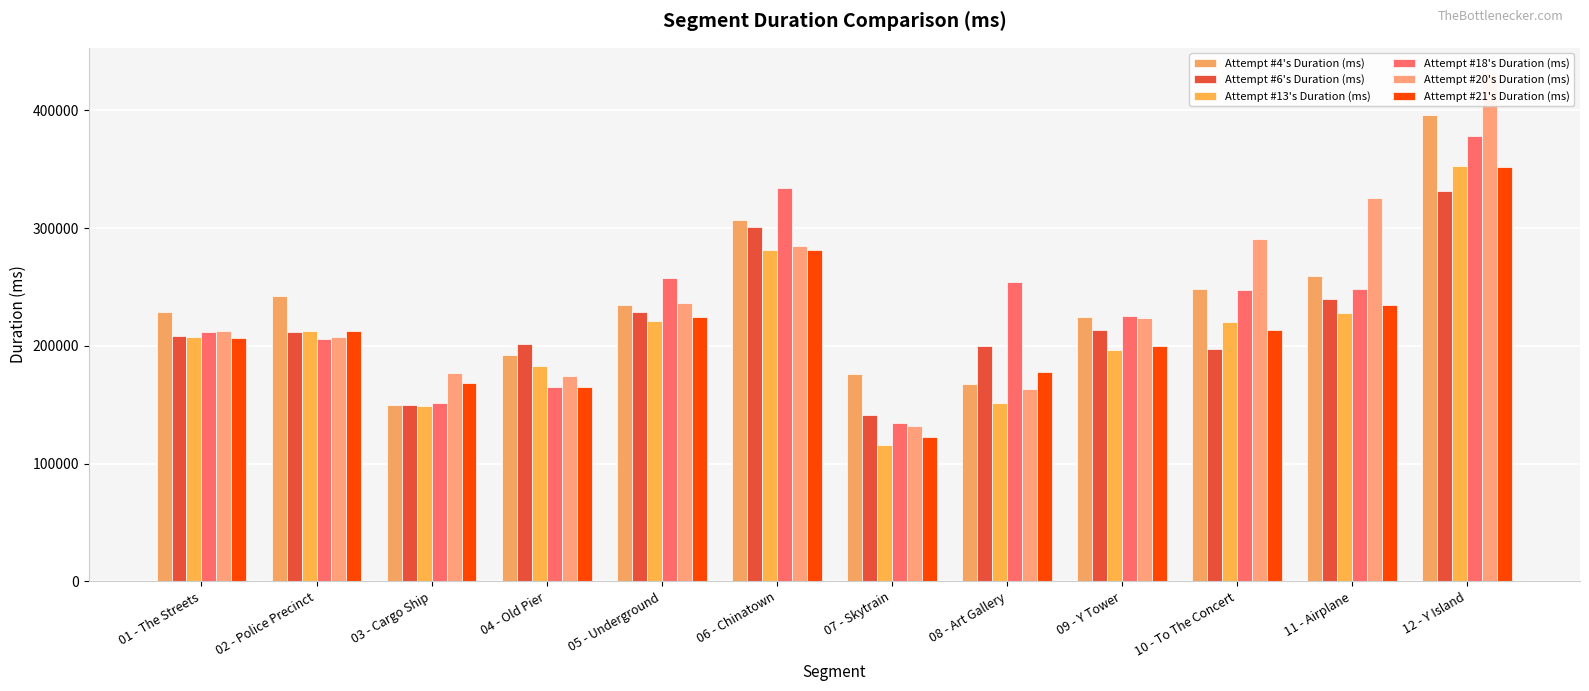

Does the chart contain stacked bars?

No